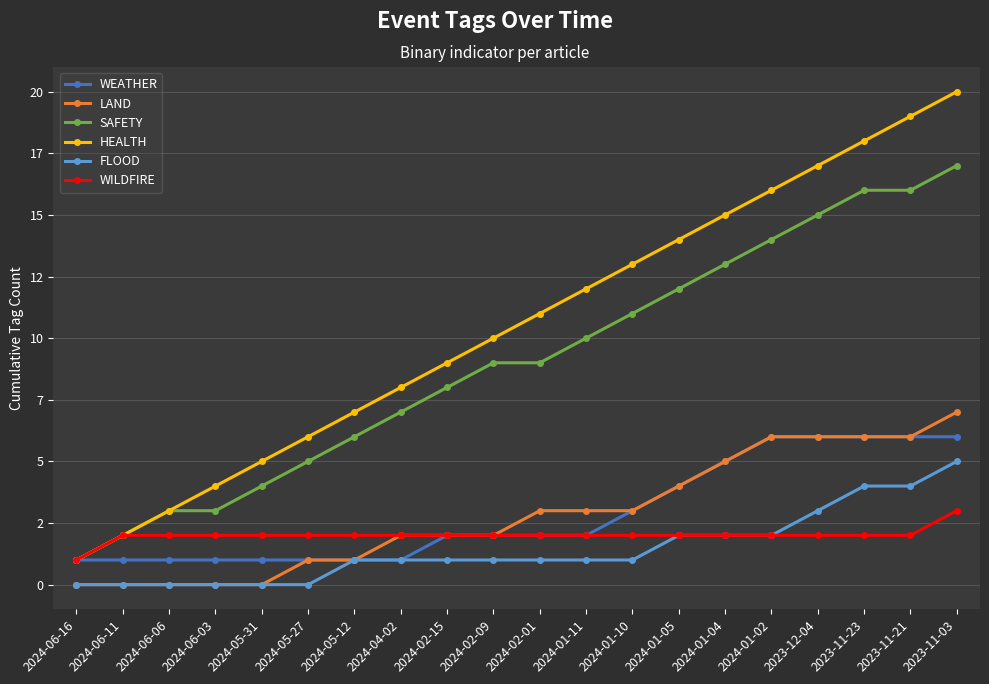

True or false: LAND and WEATHER intersect in this chart.

False